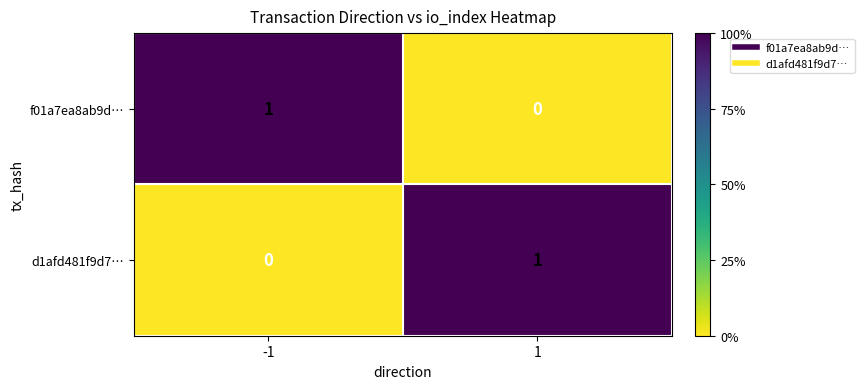

Reading left to right, extract all data points from this chart.

f01a7ea8ab9d…: 1	0
d1afd481f9d7…: 0	1